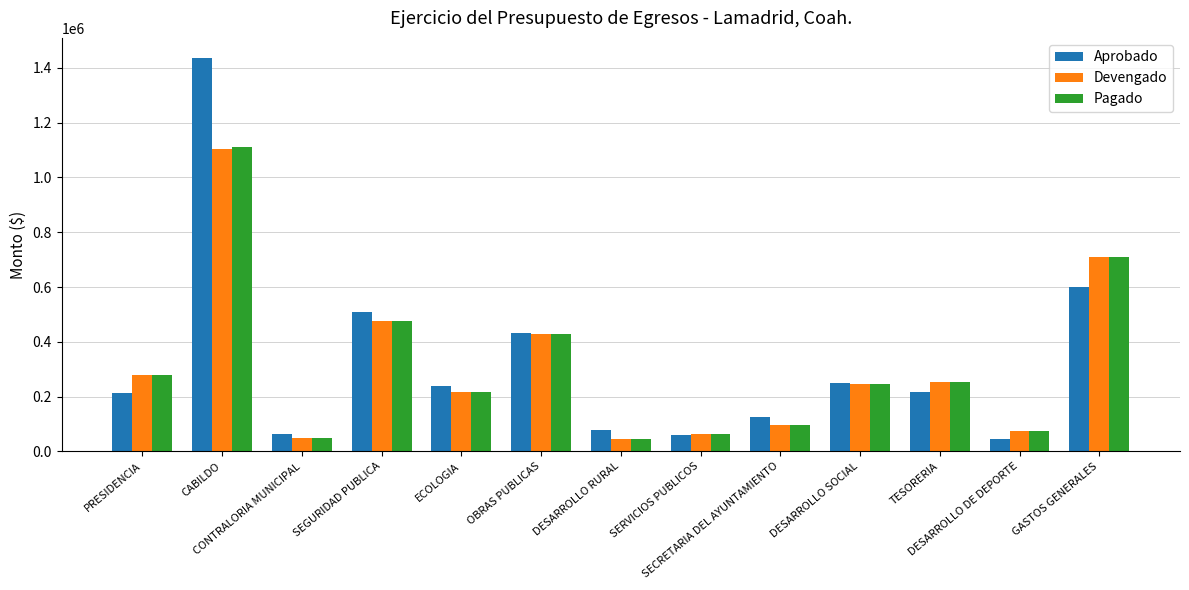

At how many categories does at least one series exceed 381604?

4